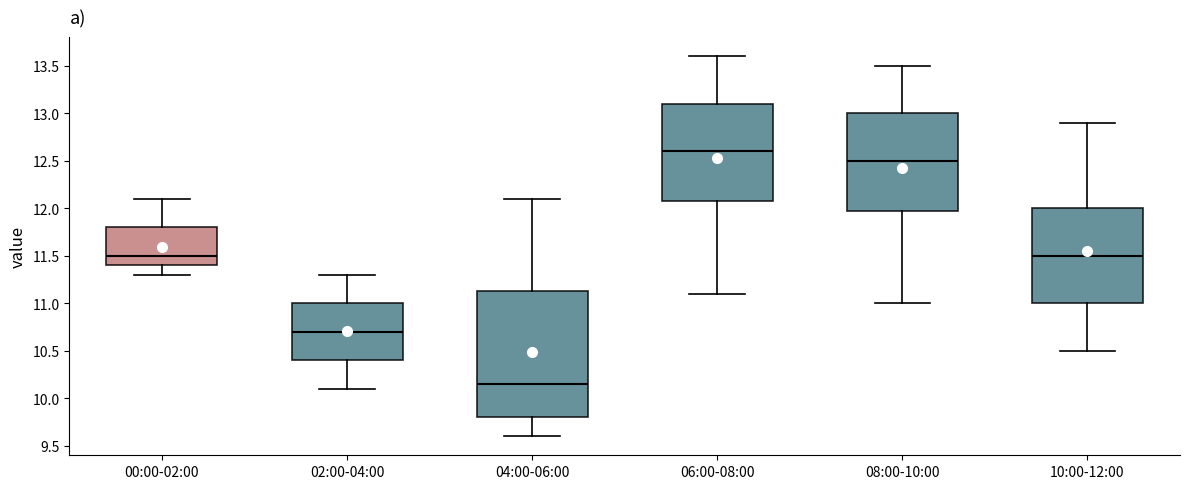

Which box has the highest median line?

06:00-08:00